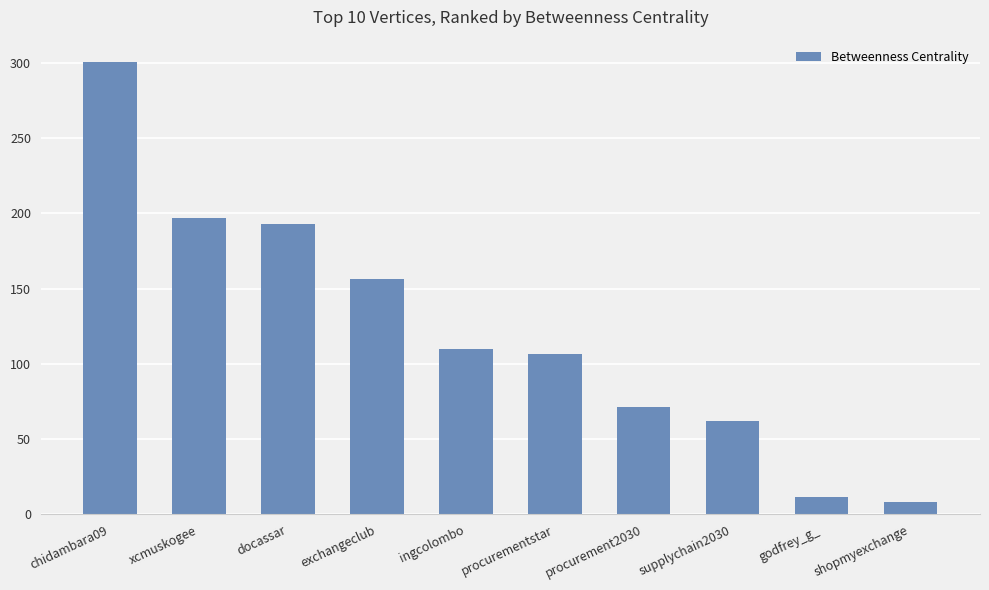

What is the change in value from docassar to ingcolombo?

-82.9